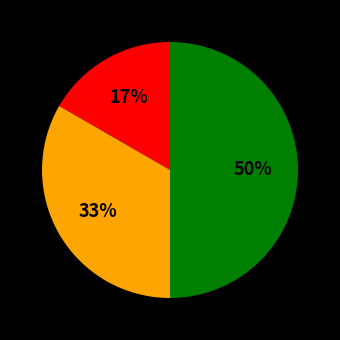

To the nearest percent, what is the average slice percentage?

33%